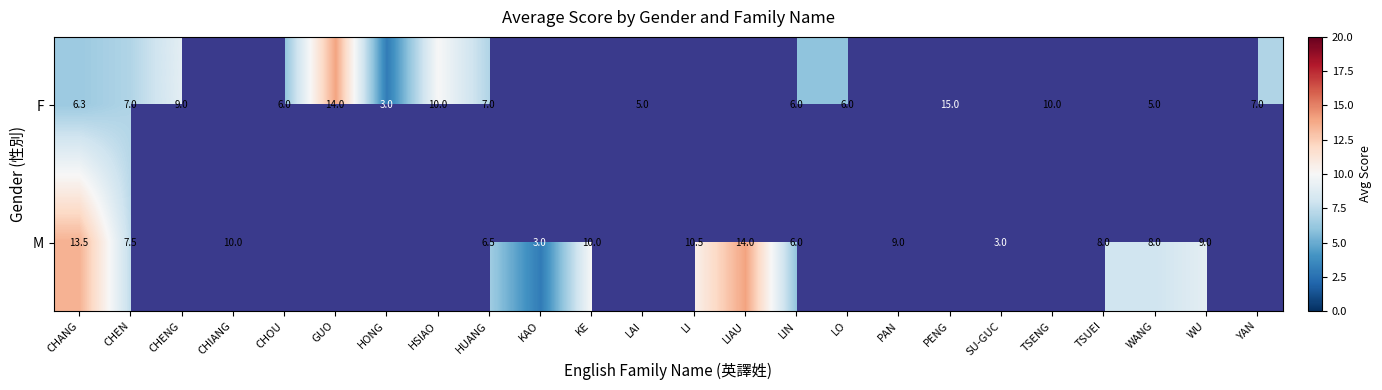

At how many categories does at least one series exceed 12?

4